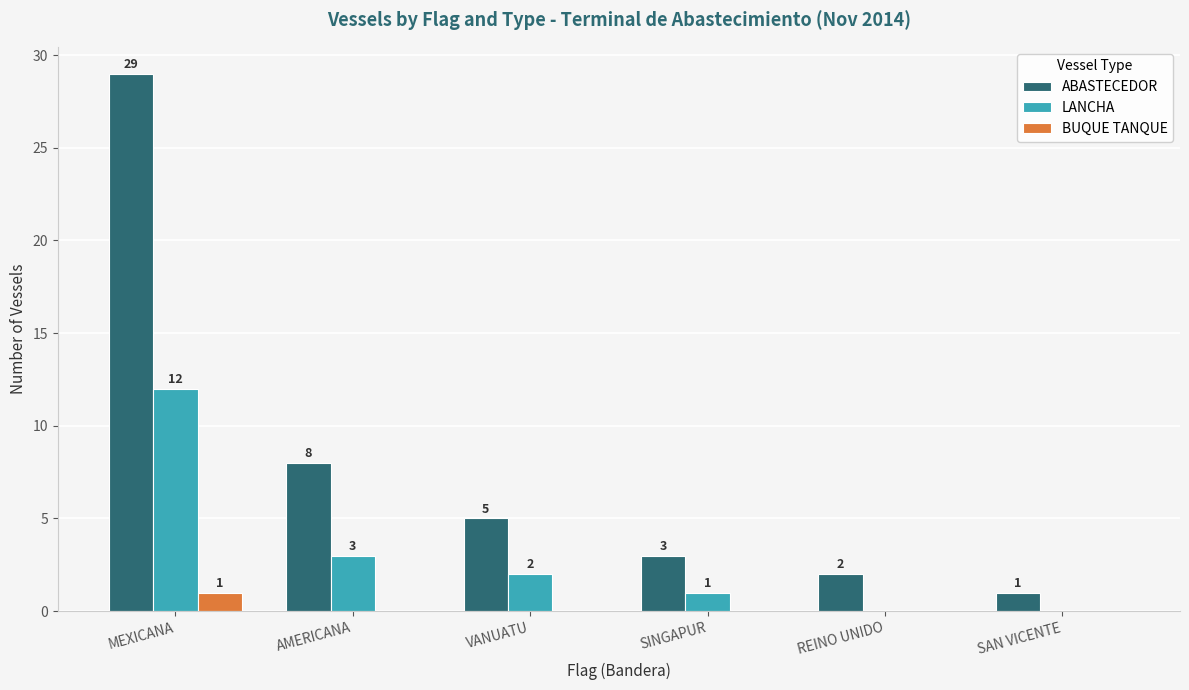

What is the total value across all series at SINGAPUR?

4